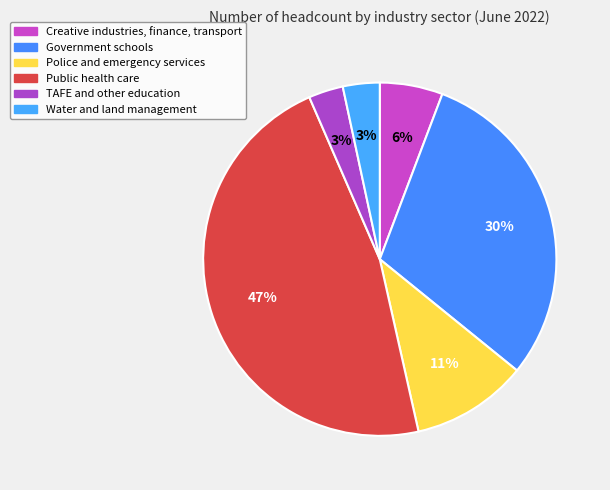

Which category has the biggest portion of the pie?

Public health care